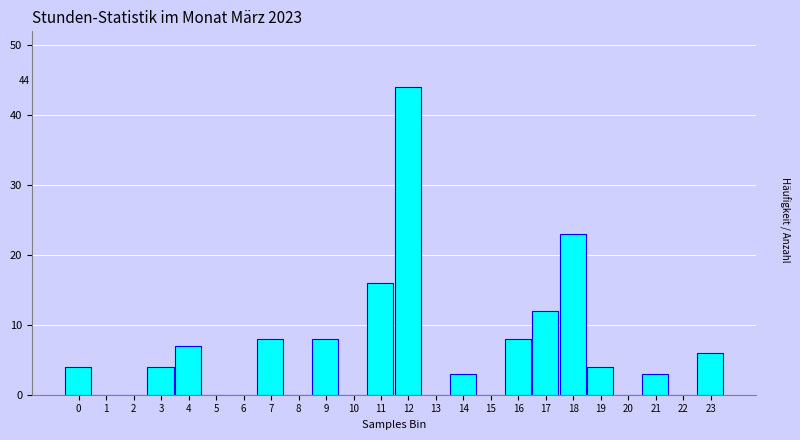

Reading left to right, what are all the values shown in this chart?

0=4	1=0	2=0	3=4	4=7	5=0	6=0	7=8	8=0	9=8	10=0	11=16	12=44	13=0	14=3	15=0	16=8	17=12	18=23	19=4	20=0	21=3	22=0	23=6